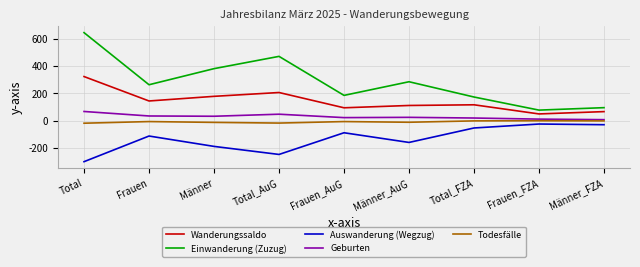

How many interior local peaks does the Einwanderung (Zuzug) series have?

2